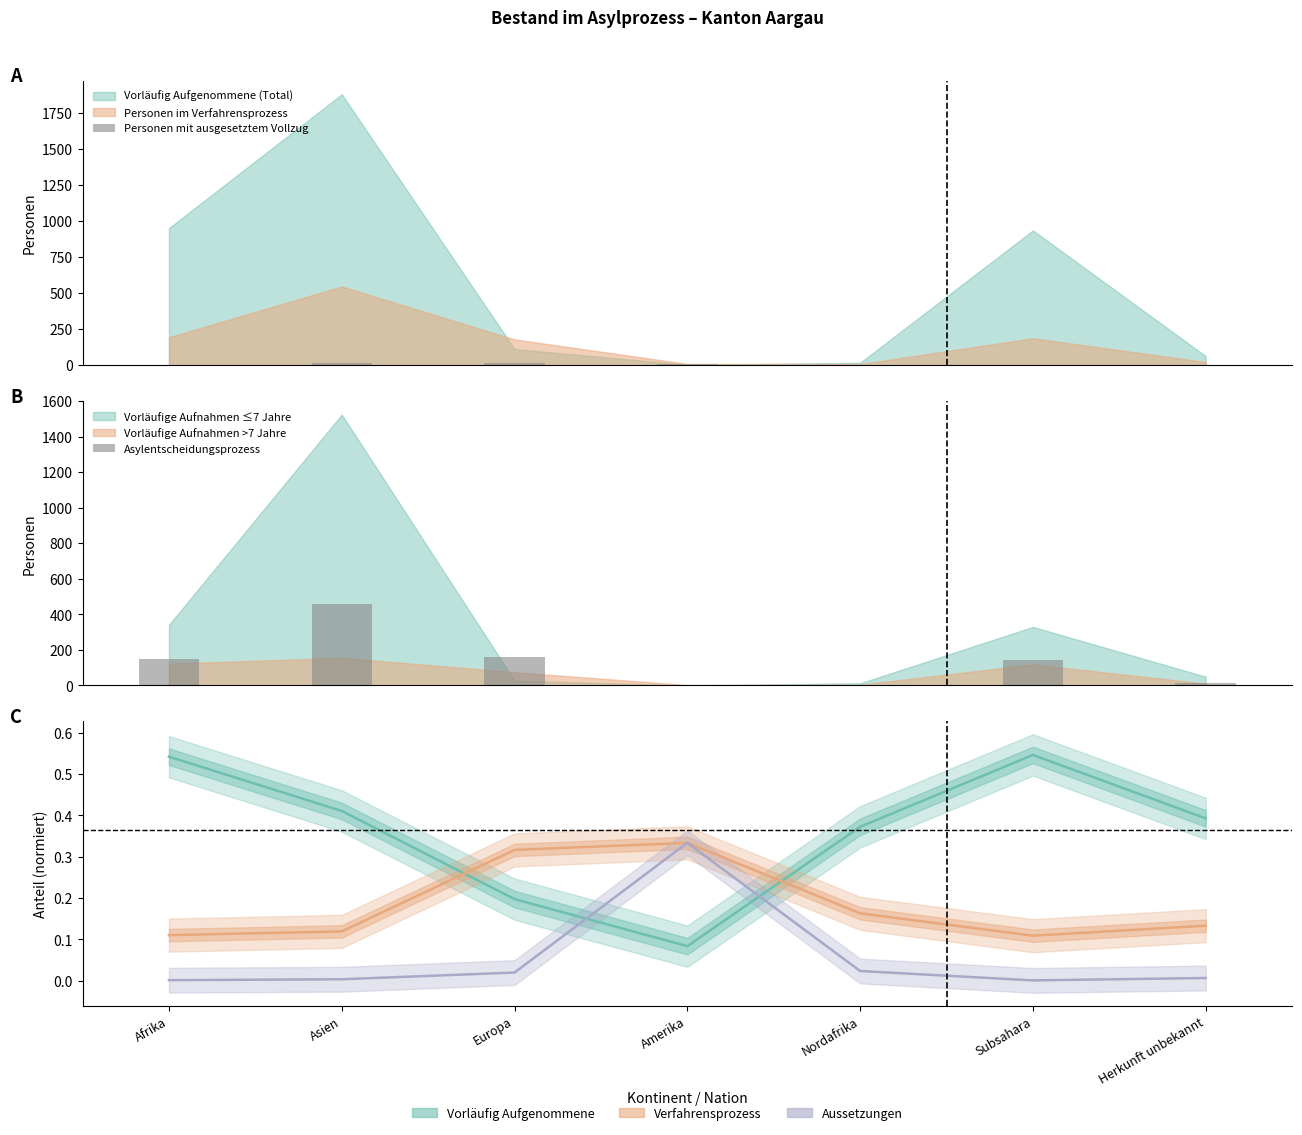

What is the sum of all Asylentscheidungsprozess values?

932